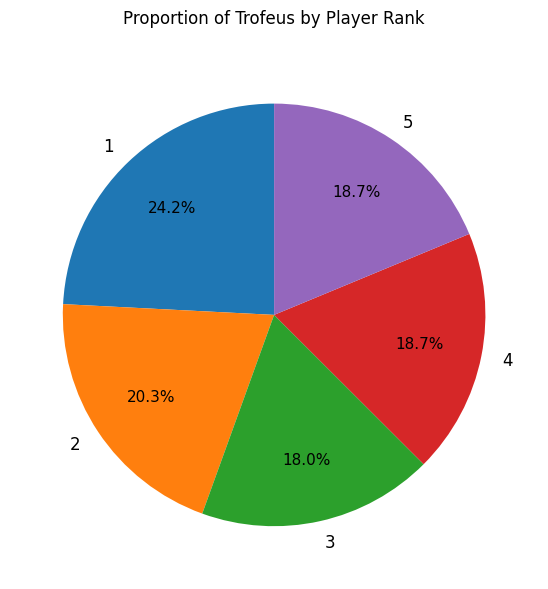

What percentage do 2 and 5 together represent?

39.0%